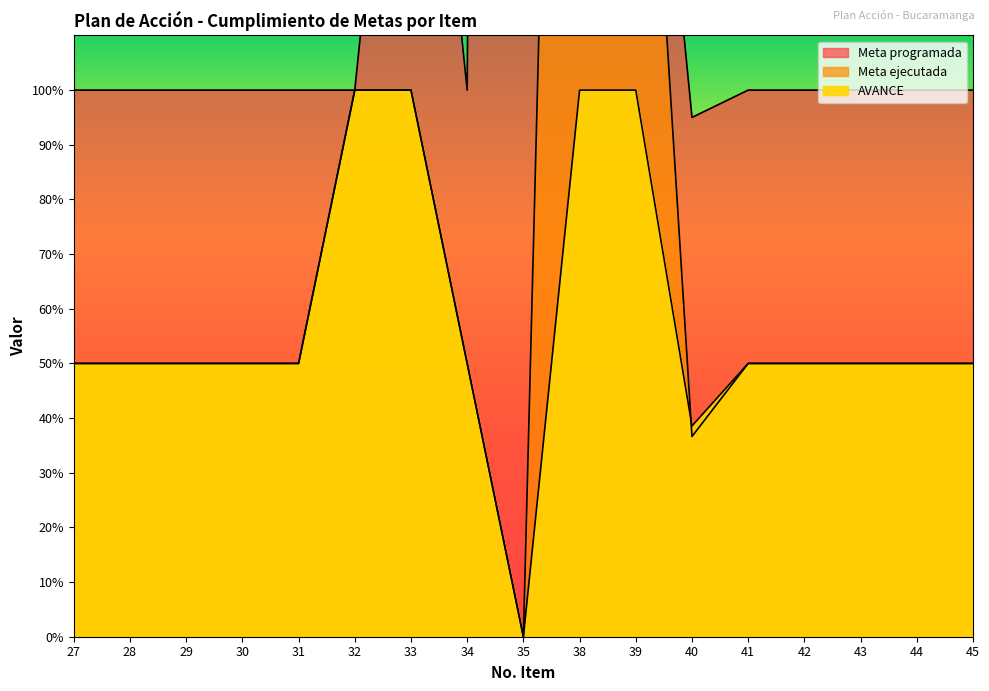

Which series has the widest spread of values?

Meta programada